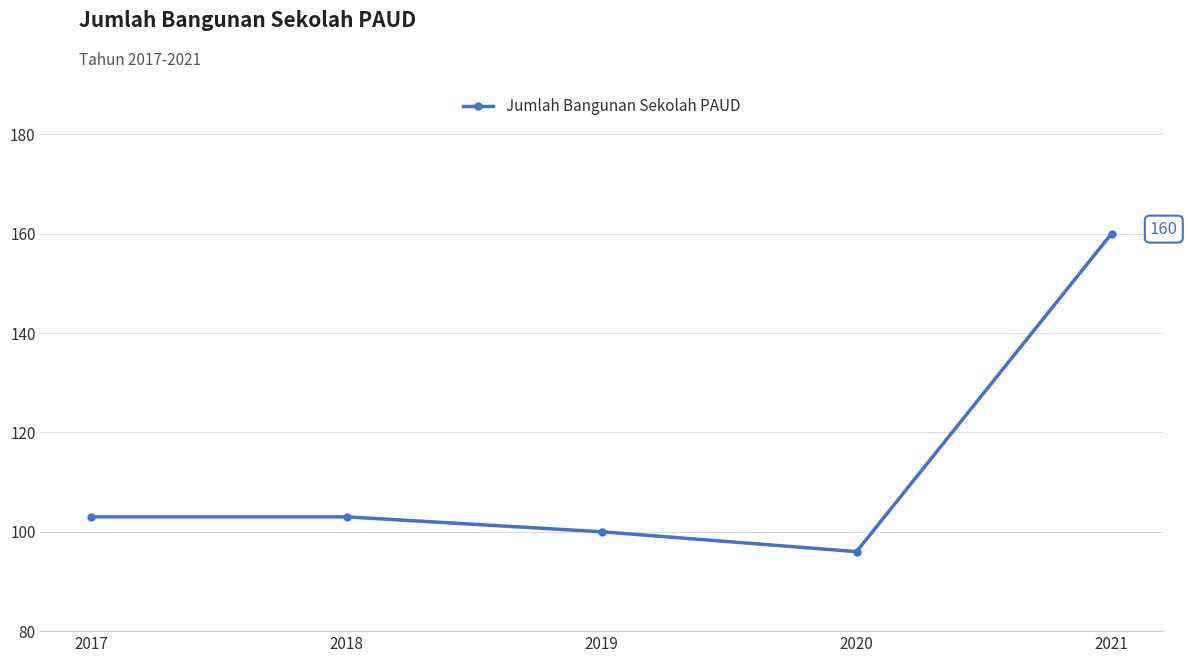

Which has a higher value, 2021 or 2017?

2021